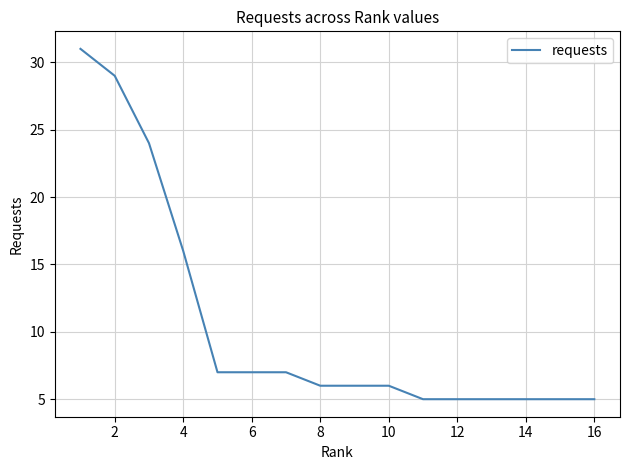

What is the greatest value displayed?

31